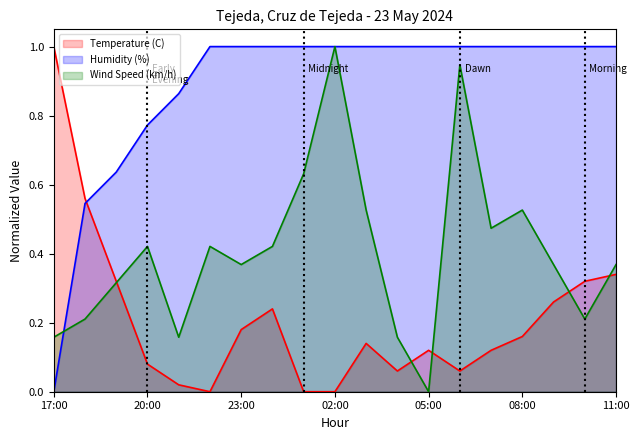

Reading left to right, list all the values displayed in this chart.

Temperature (C): 1.0	0.6	0.3	0.1	0.0	0.0	0.2	0.2	0.0	0.0	0.1	0.1	0.1	0.1	0.1	0.2	0.3	0.3	0.3
Humidity (%): 0.0	0.5	0.6	0.8	0.9	1.0	1.0	1.0	1.0	1.0	1.0	1.0	1.0	1.0	1.0	1.0	1.0	1.0	1.0
Wind Speed (km/h): 0.2	0.2	0.3	0.4	0.2	0.4	0.4	0.4	0.6	1.0	0.5	0.2	0.0	0.9	0.5	0.5	0.4	0.2	0.4